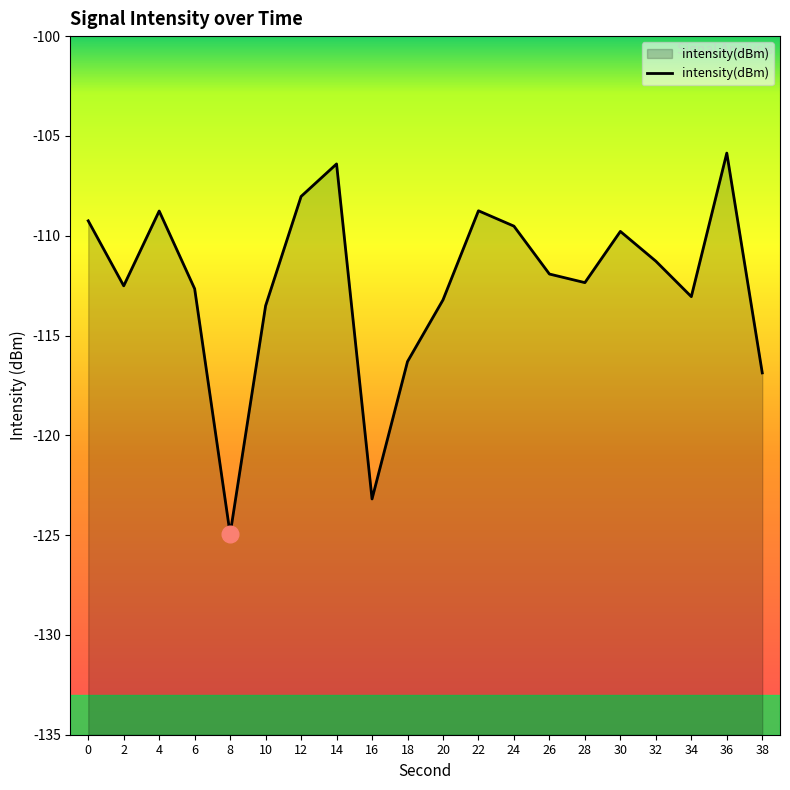

List the labels in order of value, largest first.

36, 14, 12, 22, 4, 0, 24, 30, 32, 26, 28, 2, 6, 34, 20, 10, 18, 38, 16, 8